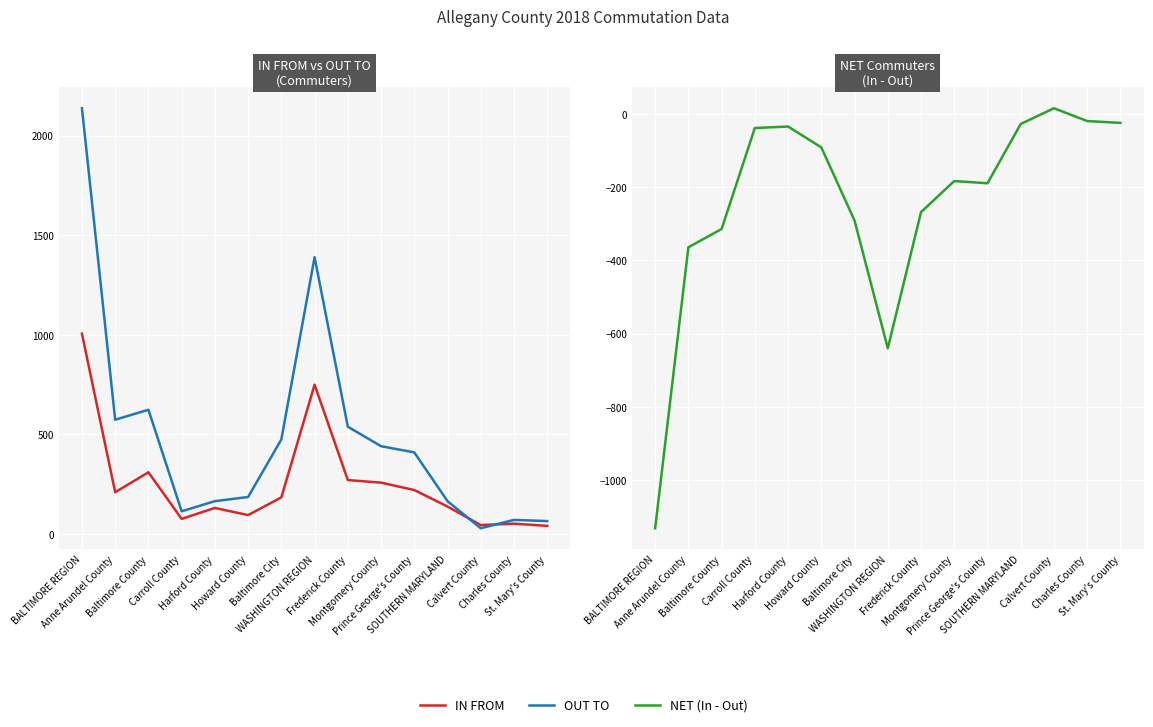

What is the difference between the IN FROM values at Prince George's County and Baltimore County?

89